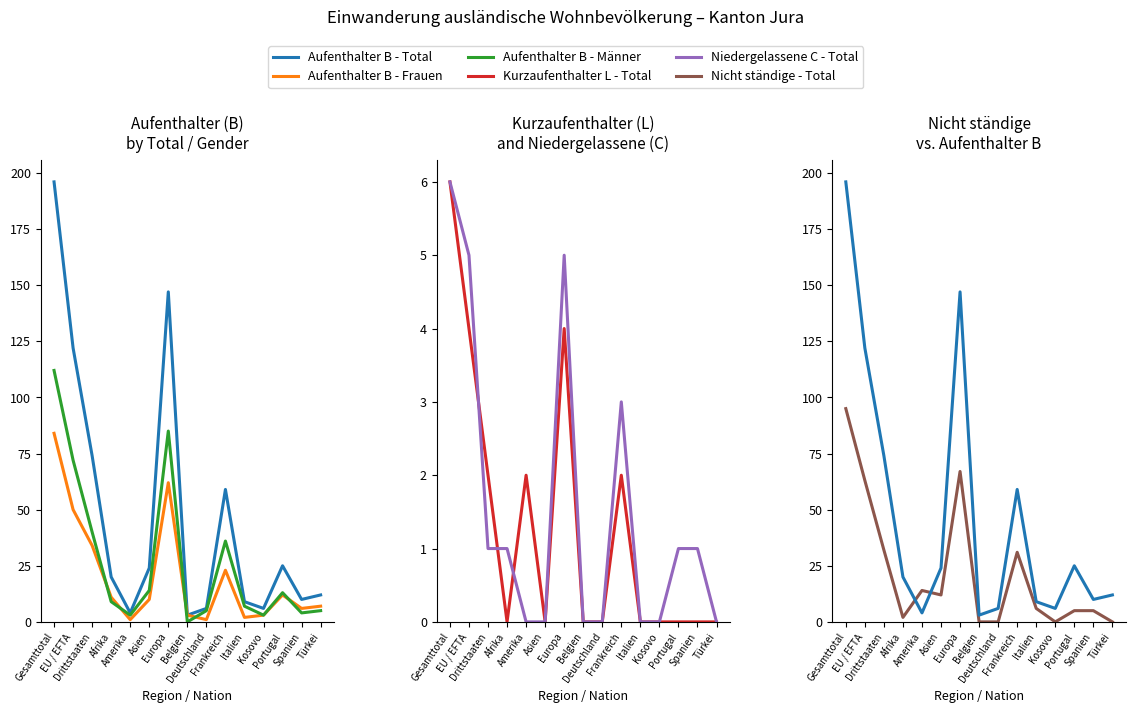

What is the total value across all series at Belgien?

6